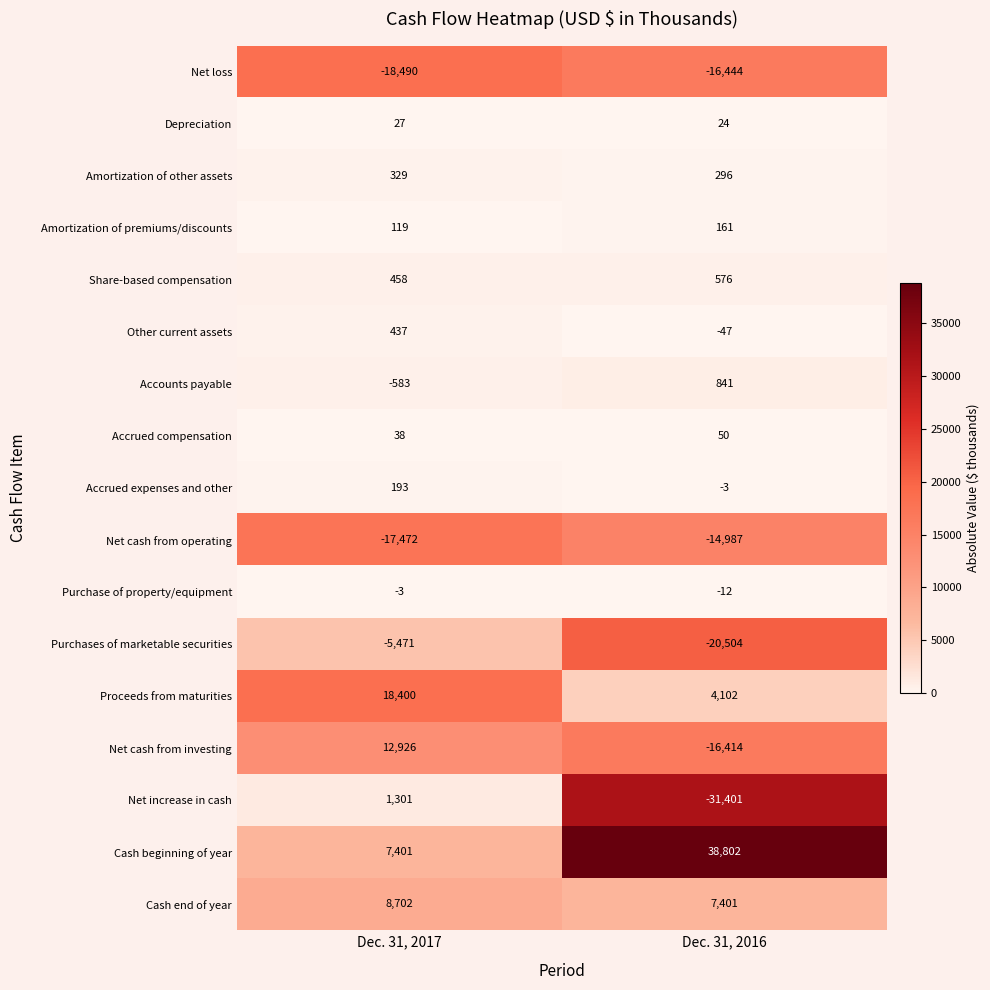

At which category is the sum across all series the highest?

Dec. 31, 2017